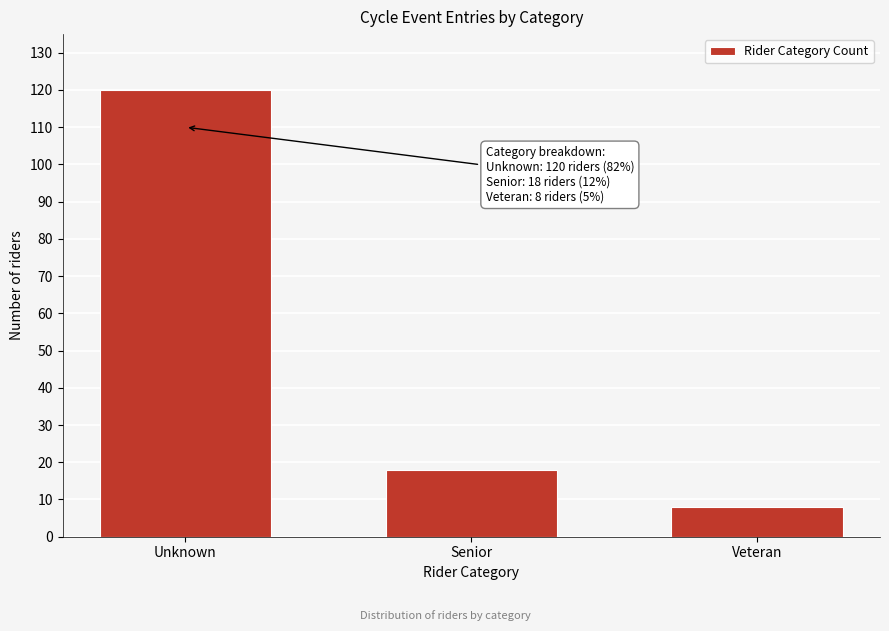

Reading left to right, extract all data points from this chart.

Unknown=120	Senior=18	Veteran=8